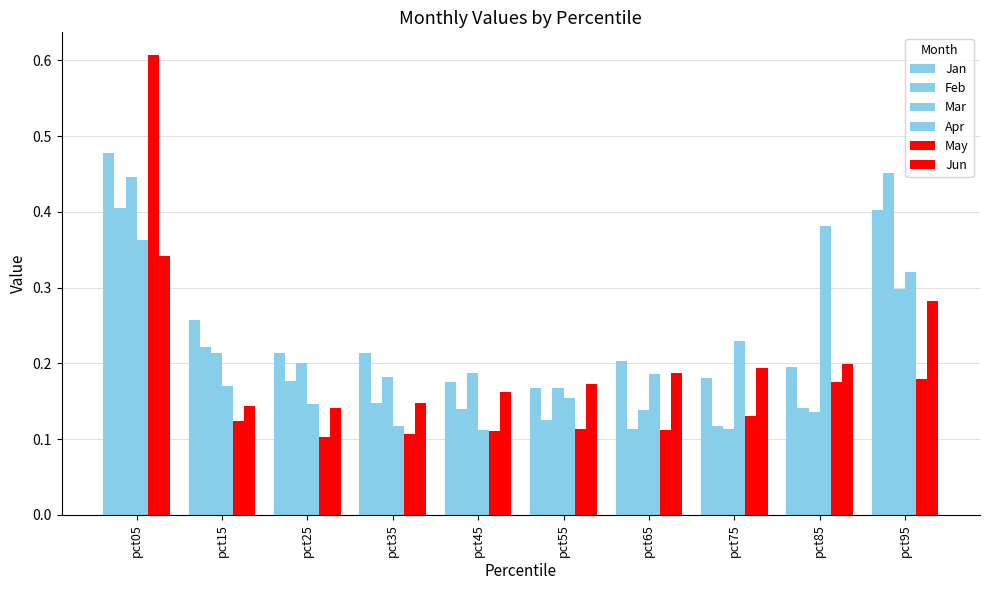

Does the chart contain stacked bars?

No